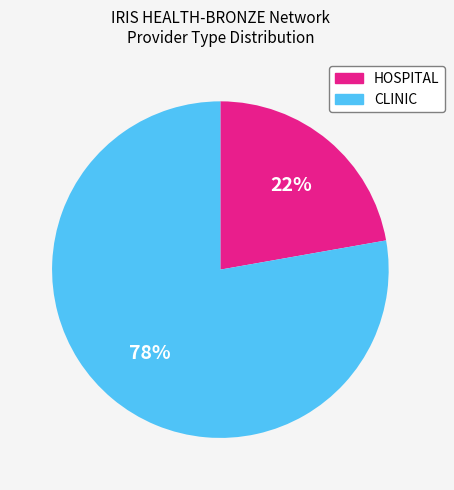

Which category has the biggest portion of the pie?

CLINIC